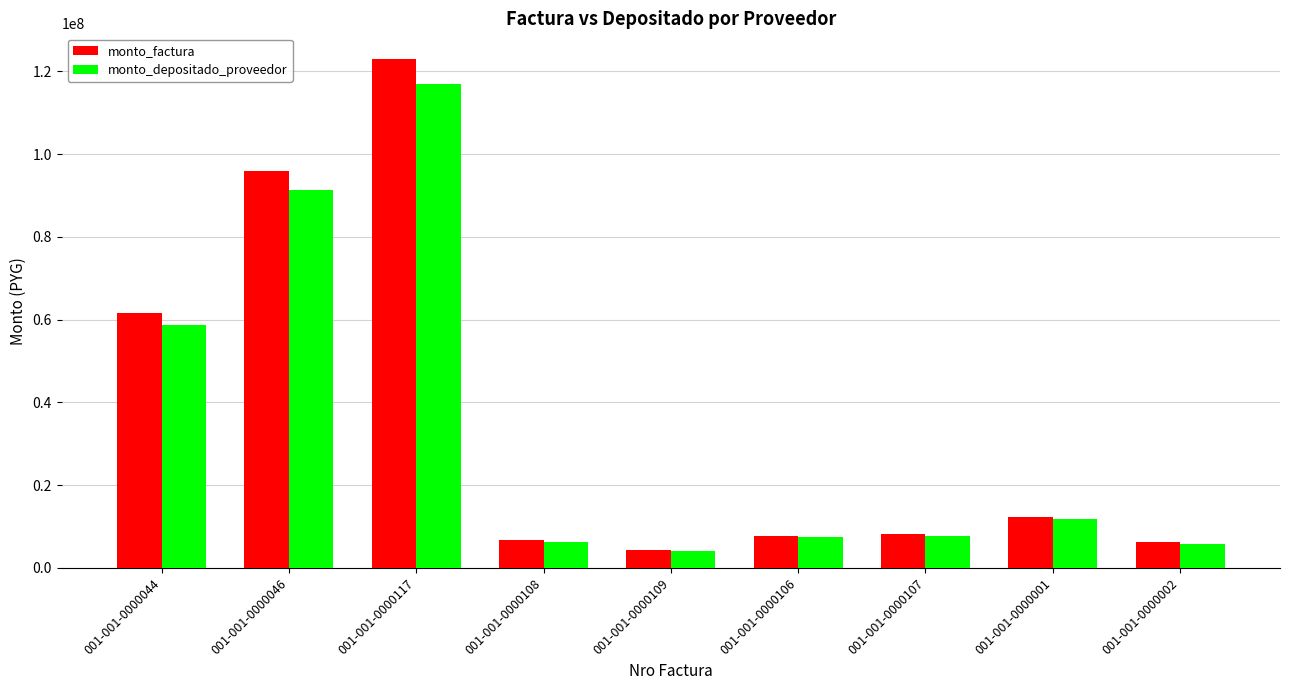

Count the number of data series in this chart.

2